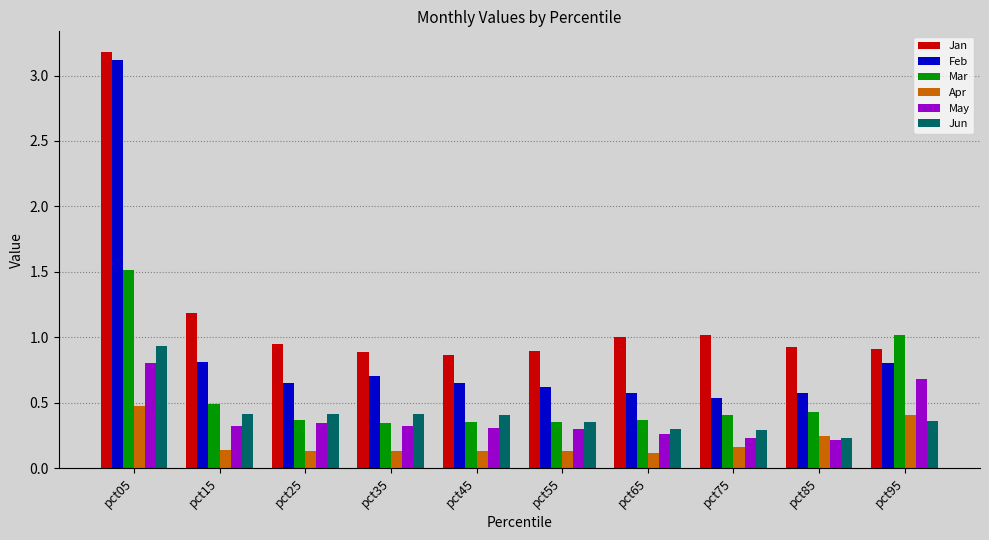

Is the value of Mar at pct25 greater than the value of Jun at pct65?

Yes